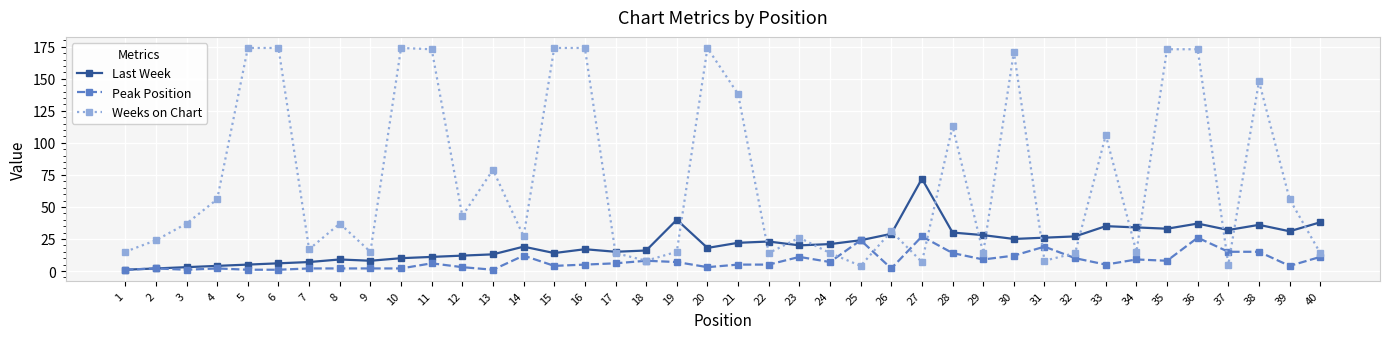

True or false: Peak Position has a value of 19 at 31.

True